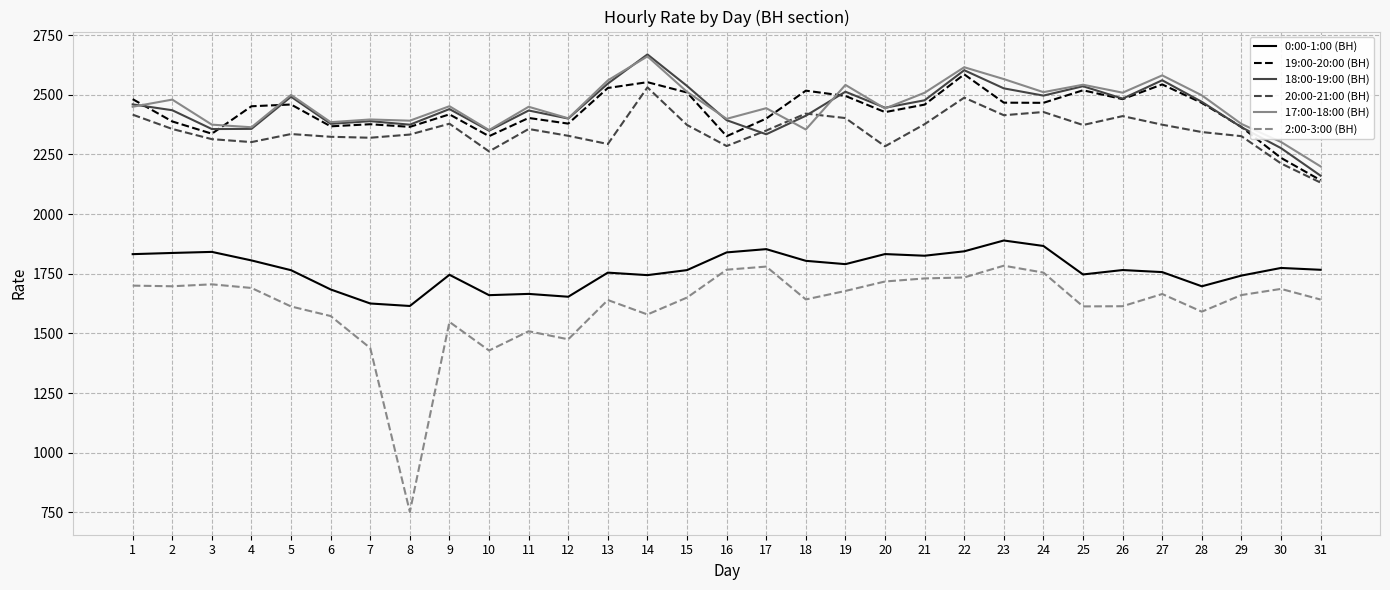

True or false: 2:00-3:00 (ВН) and 18:00-19:00 (ВН) cross at least once.

False